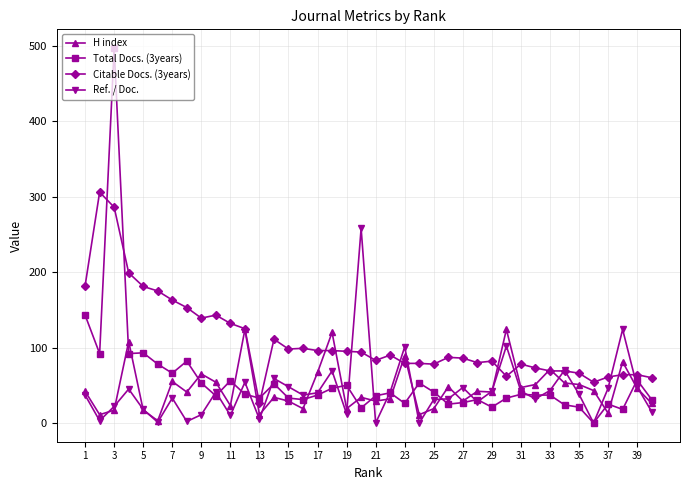

What is the highest value of the Ref. / Doc. series?

258